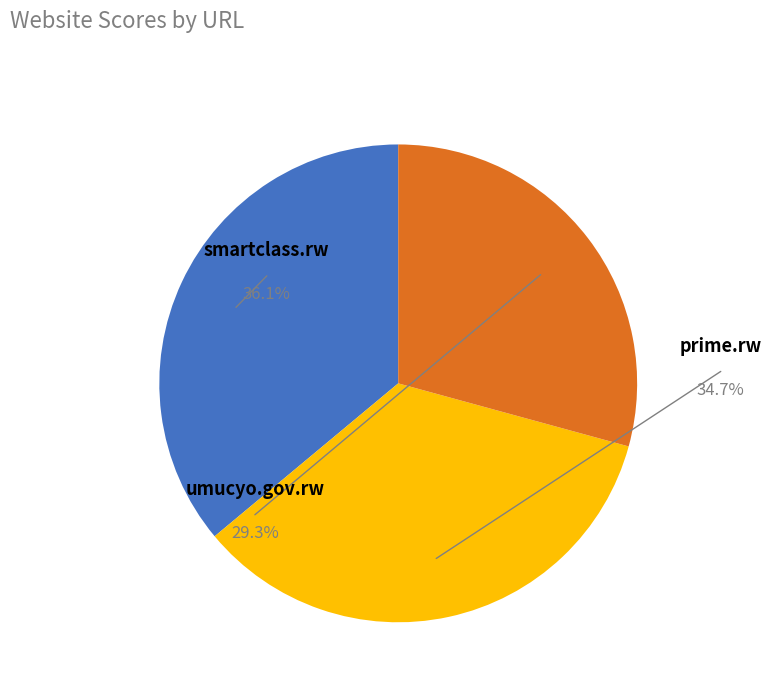

To the nearest percent, what percentage of the pie is umucyo.gov.rw?

29%